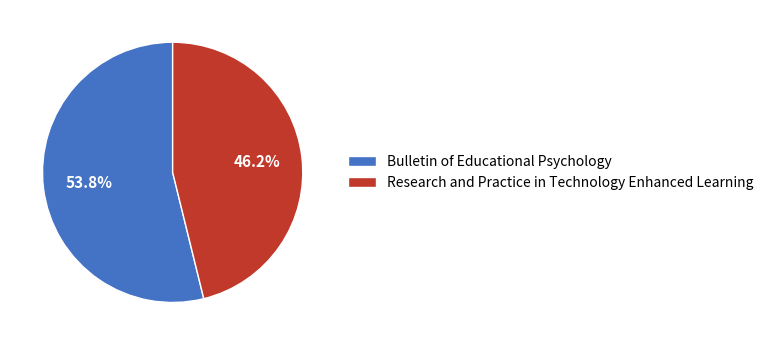

What is the majority slice?

Bulletin of Educational Psychology